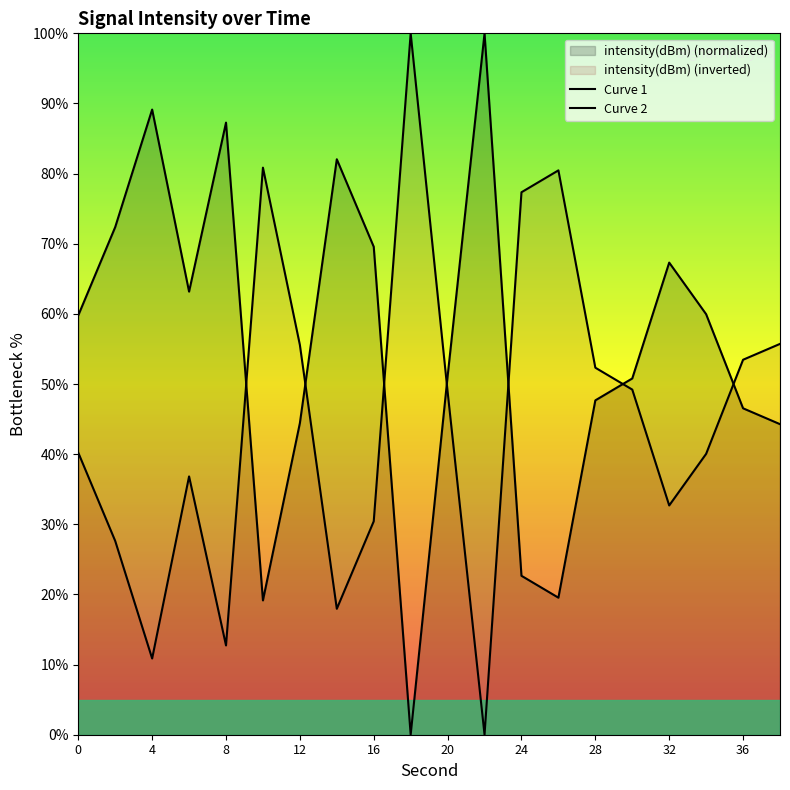

The value at 10 is 19.2. True or false?

True